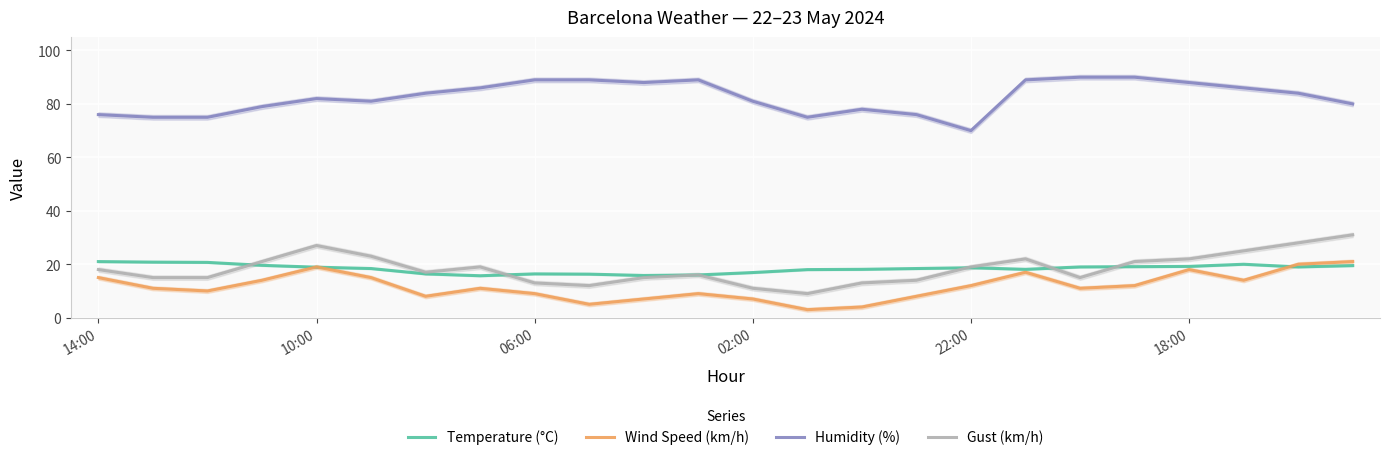

What is the label of the 19th point from the left?

18